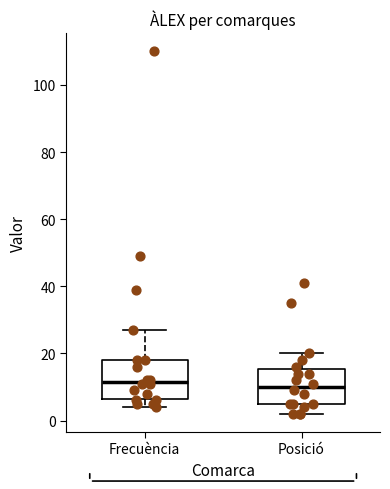

Reading left to right, transcribe this box plot: for each box, give where its median line is, the range the box spans, and where its two whiskers end, as read against the y-axis. The values are not printed on the chart, so give them approximately, as read against the axis.

Frecuència: median 12, box 6 to 18, whiskers 4 to 28
Posició: median 10, box 6 to 16, whiskers 2 to 20